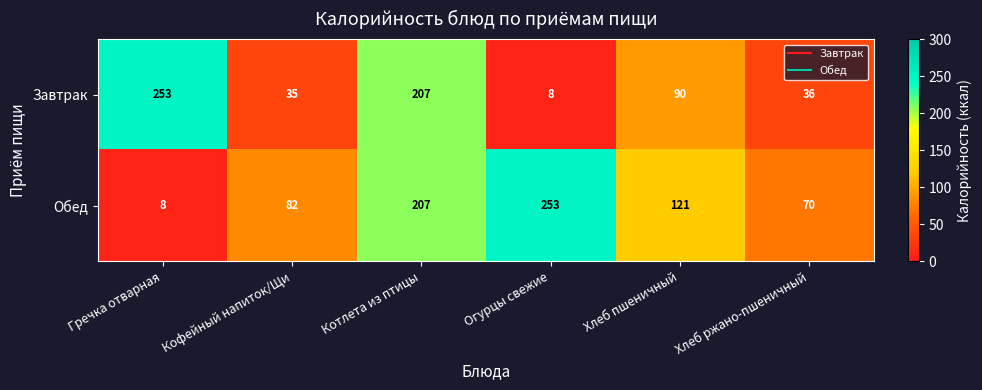

Reading left to right, transcribe all the data shown in this chart.

Завтрак: Гречка отварная=253	Кофейный напиток/Щи=35	Котлета из птицы=207	Огурцы свежие=8	Хлеб пшеничный=90	Хлеб ржано-пшеничный=36
Обед: Гречка отварная=8	Кофейный напиток/Щи=82	Котлета из птицы=207	Огурцы свежие=253	Хлеб пшеничный=121	Хлеб ржано-пшеничный=70